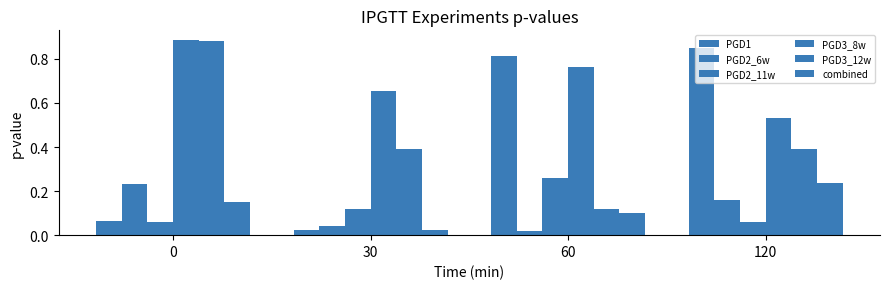

What is the value of the PGD3_8w bar at the 4th from the left?

0.5